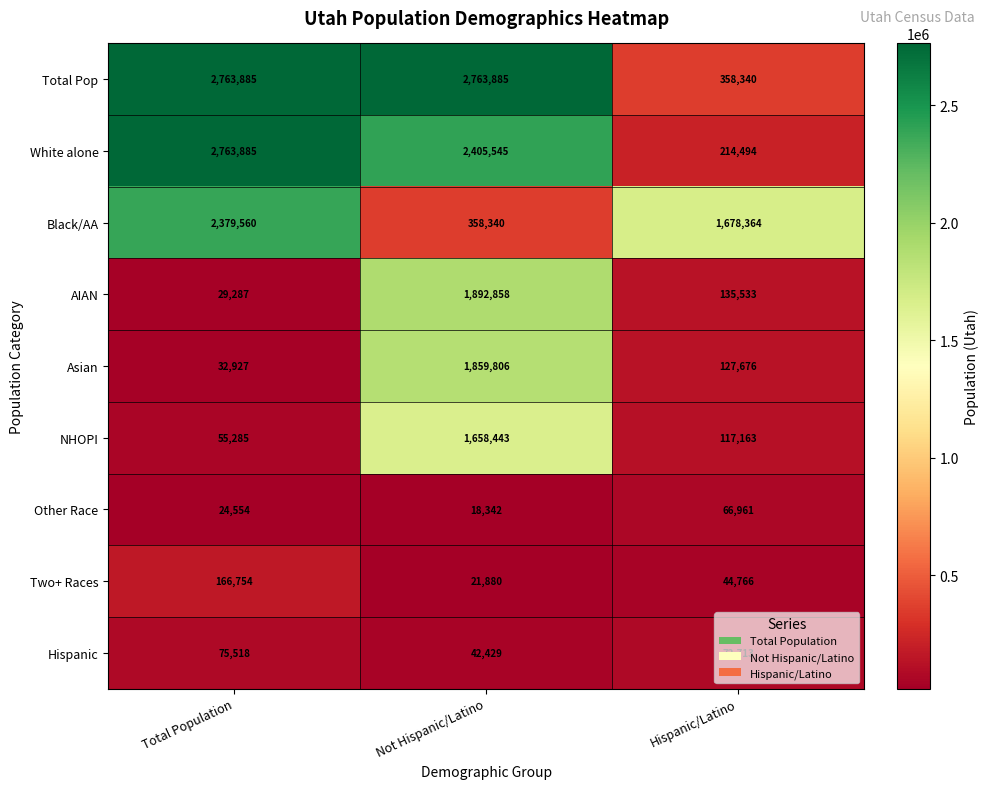

Between Not Hispanic/Latino and Hispanic/Latino, which series saw the biggest shift?

Total Pop